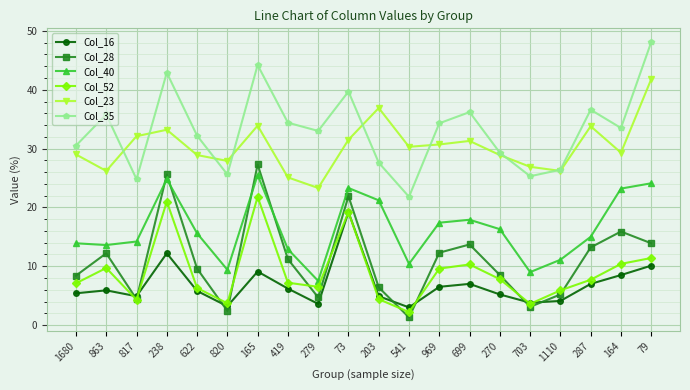

What are all the series names shown in the legend?

Col_16, Col_28, Col_40, Col_52, Col_23, Col_35